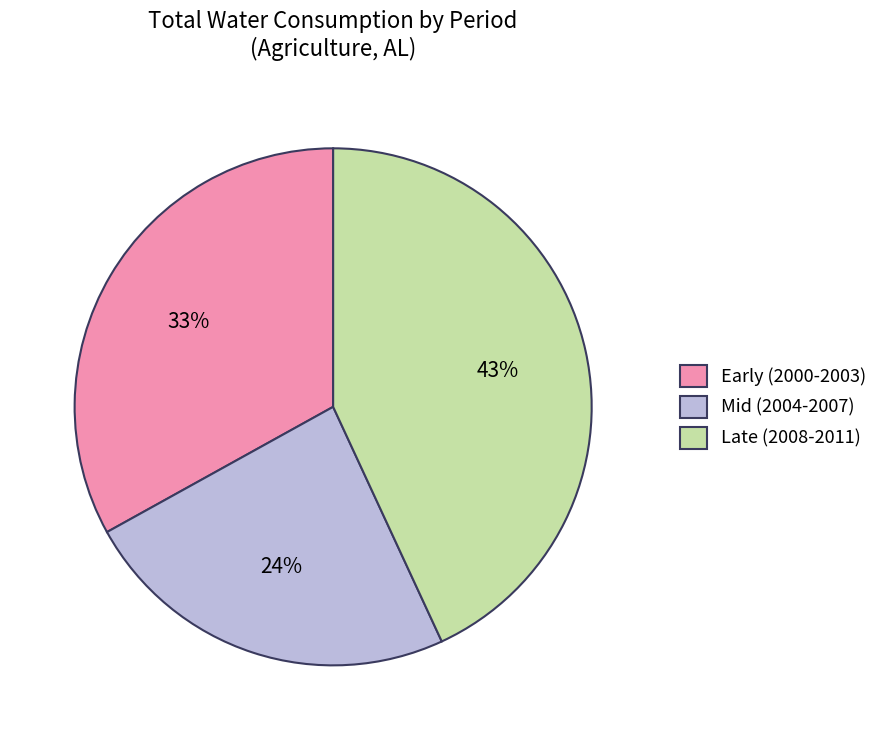

Rank the categories by value from highest to lowest.

Late (2008-2011), Early (2000-2003), Mid (2004-2007)